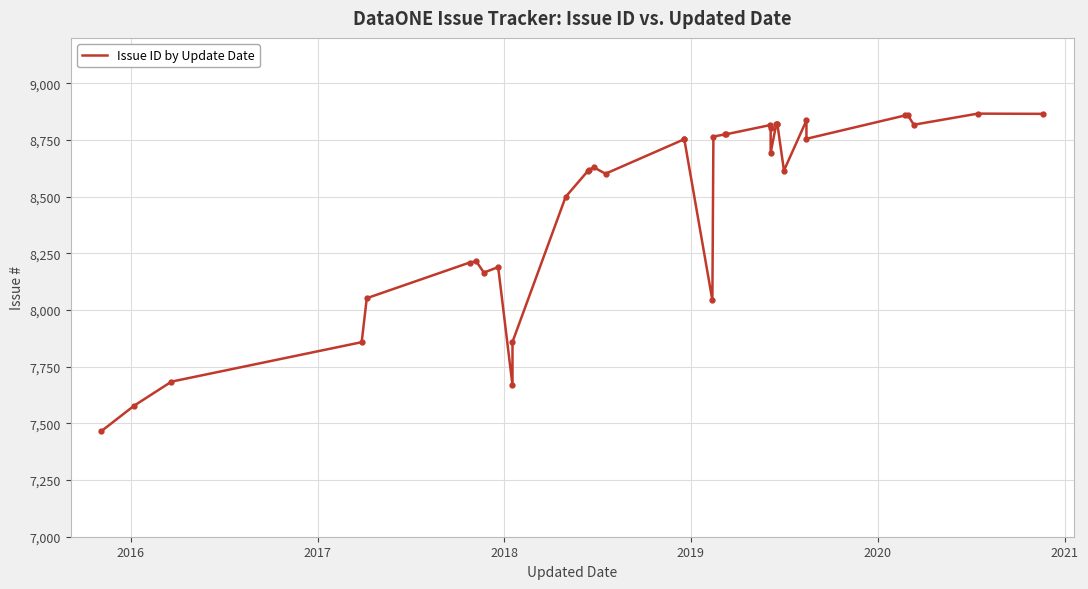

How many lines are shown in the chart?

1